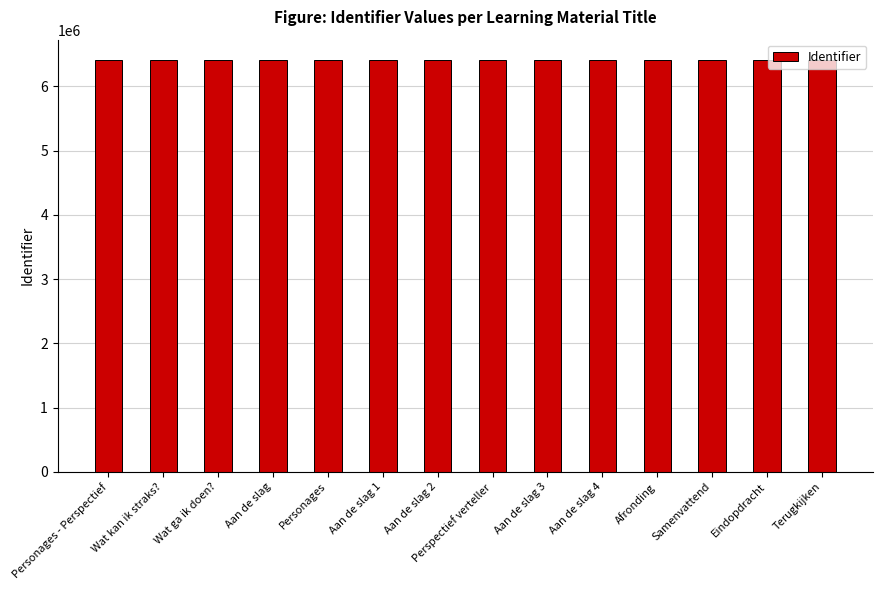

Approximately how many times larger is the value at Aan de slag compared to Samenvattend?

1.0